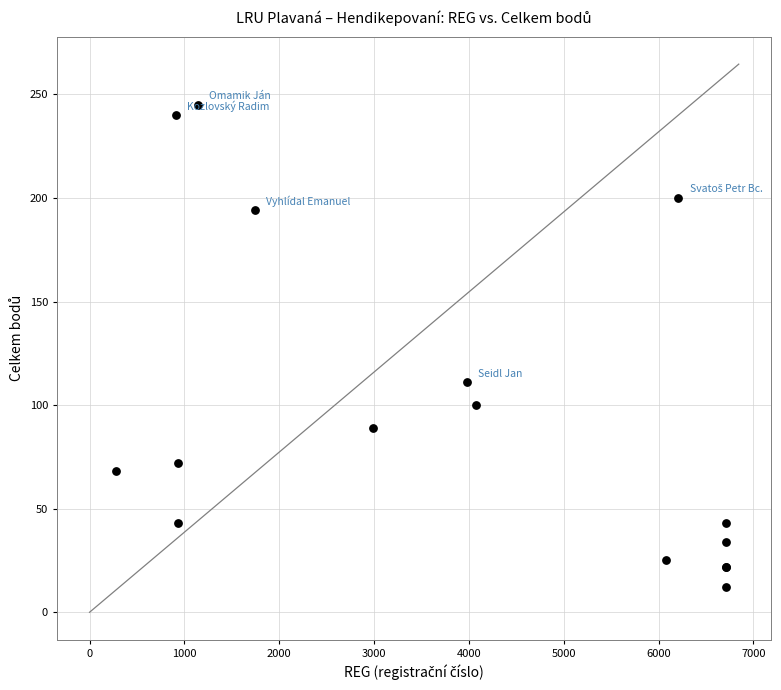

What Y value in the scatter plot is closest to 128?

111